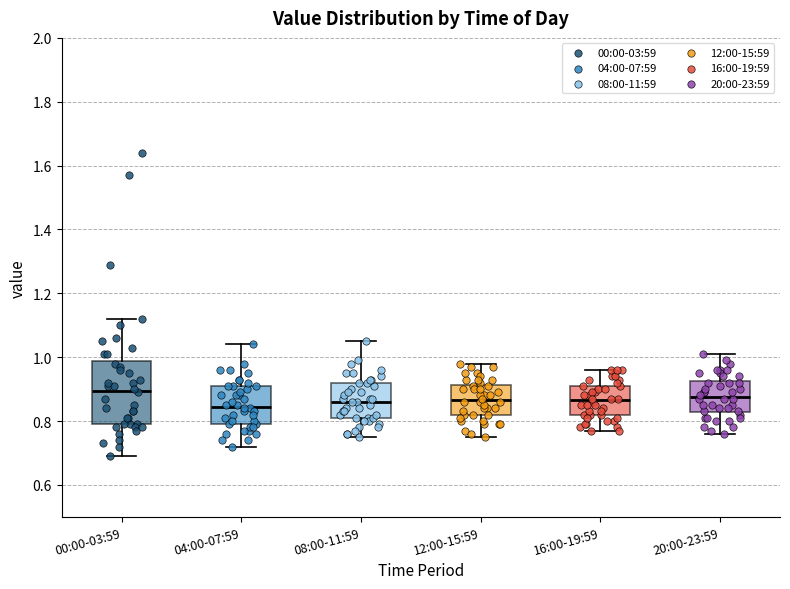

Which box is the tallest, from its lower edge to its upper edge?

00:00-03:59